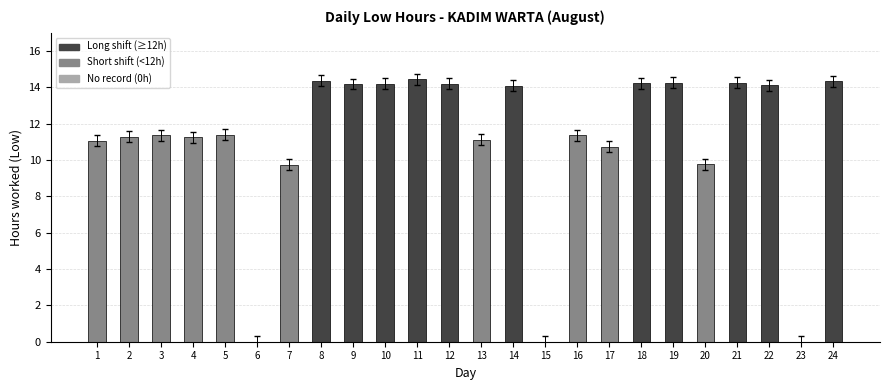

What is the change in value from 10 to 15?

-14.2